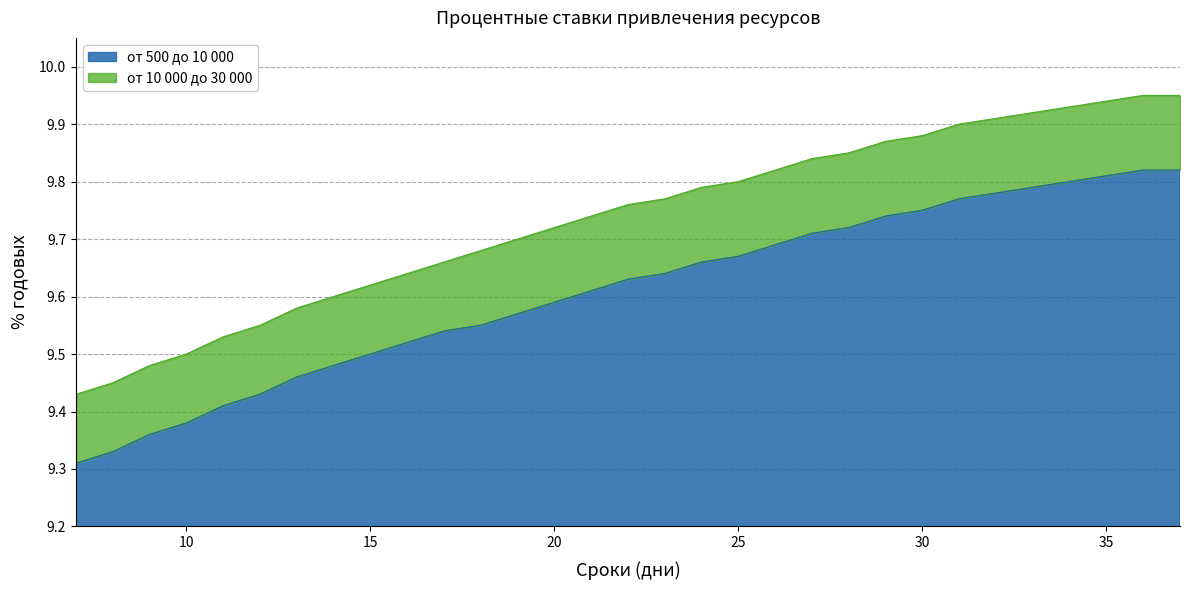

True or false: от 500 до 10 000 has a value of 3.3 at 27.

False